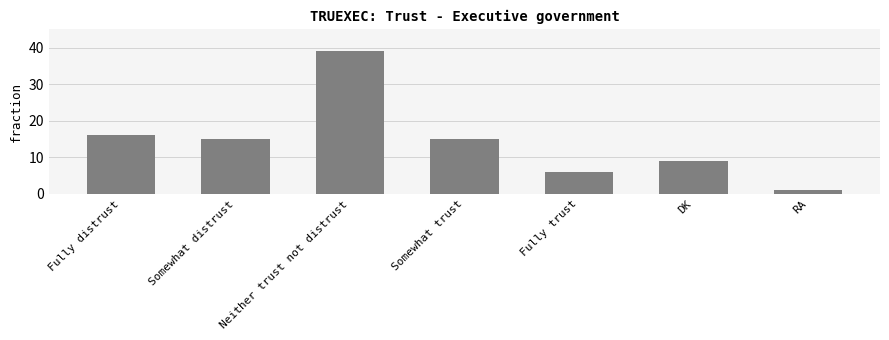

Between Fully trust and Somewhat distrust, which is larger?

Somewhat distrust